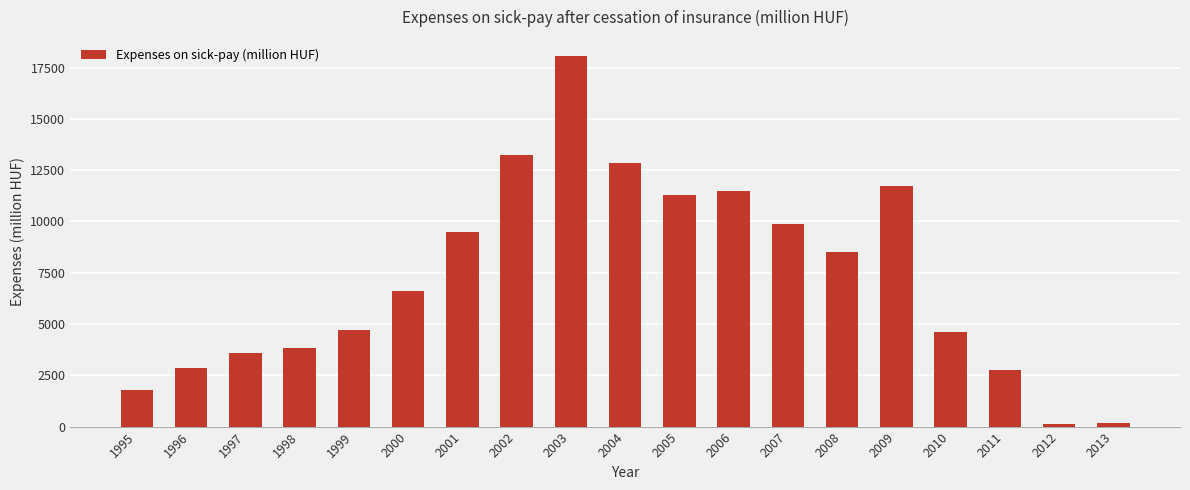

What is the change in value from 2003 to 2006?

-6596.0